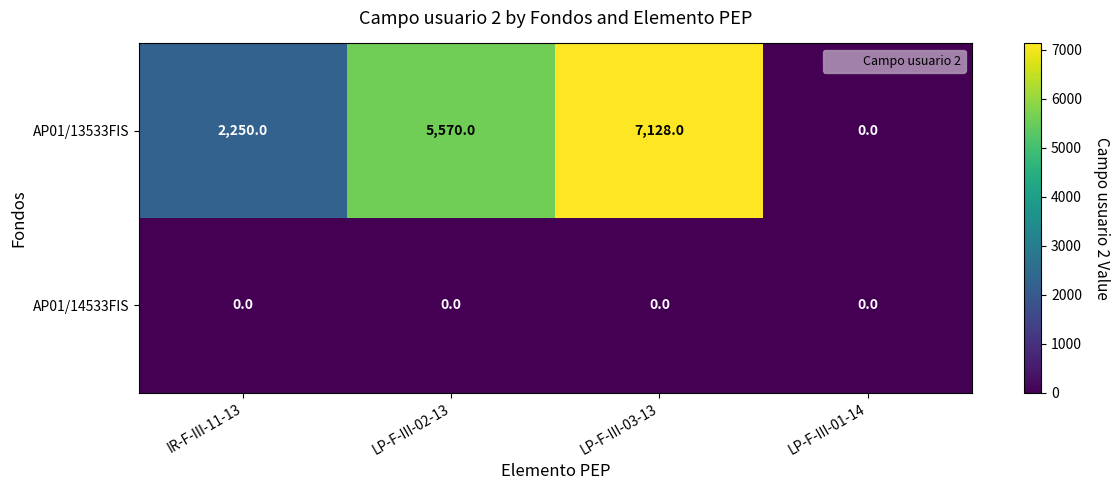

Which series has the largest total across all categories?

AP01/13533FIS